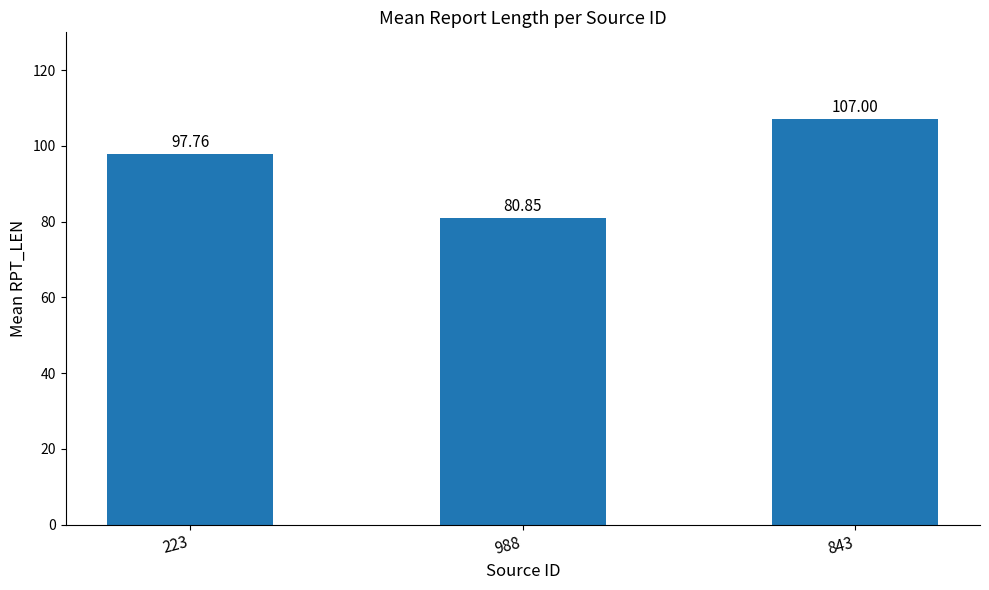

How many data points does each series have?

3